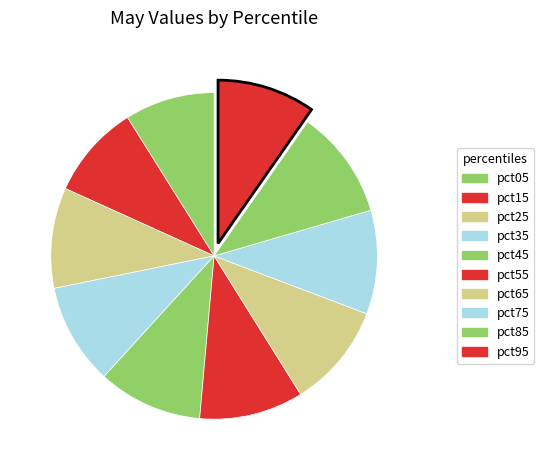

To the nearest percent, what percentage of the pie is pct35?

10%